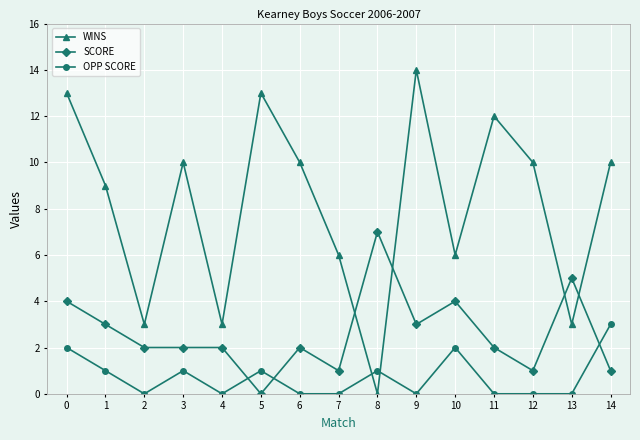

Where is the first local minimum for OPP SCORE?

2